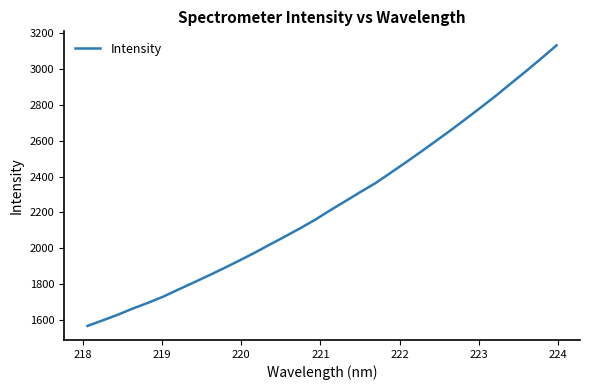

Does the chart display data point markers on the line(s)?

No